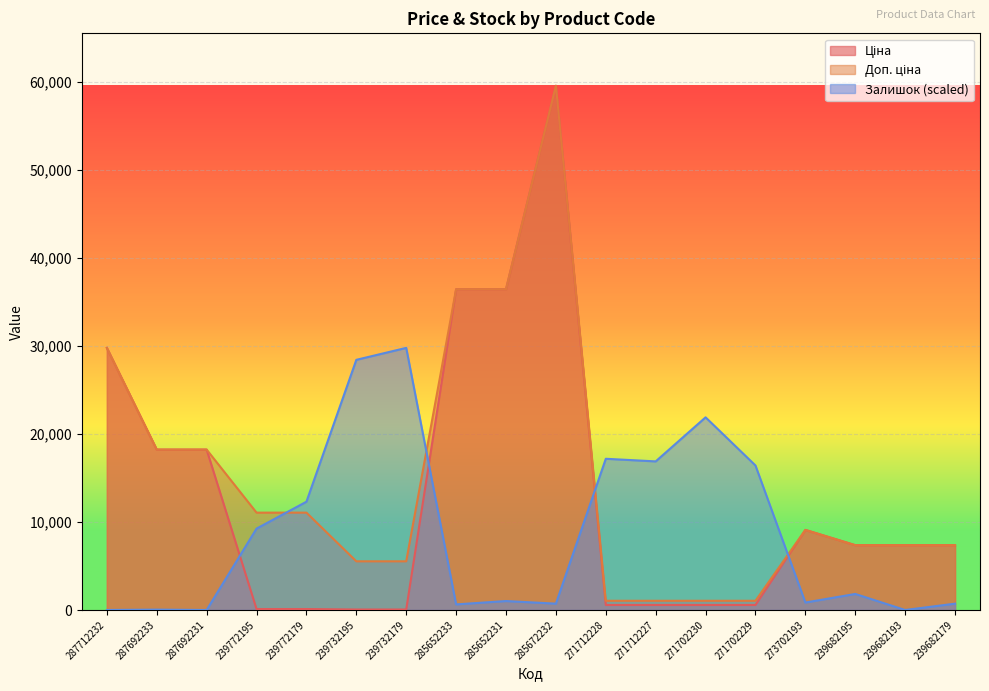

List the labels in order of Ціна value, smallest first.

239732195, 239732179, 239772195, 239772179, 271712228, 271712227, 271702230, 271702229, 239682195, 239682193, 239682179, 273702193, 287692233, 287692231, 287712232, 285652233, 285652231, 285672232